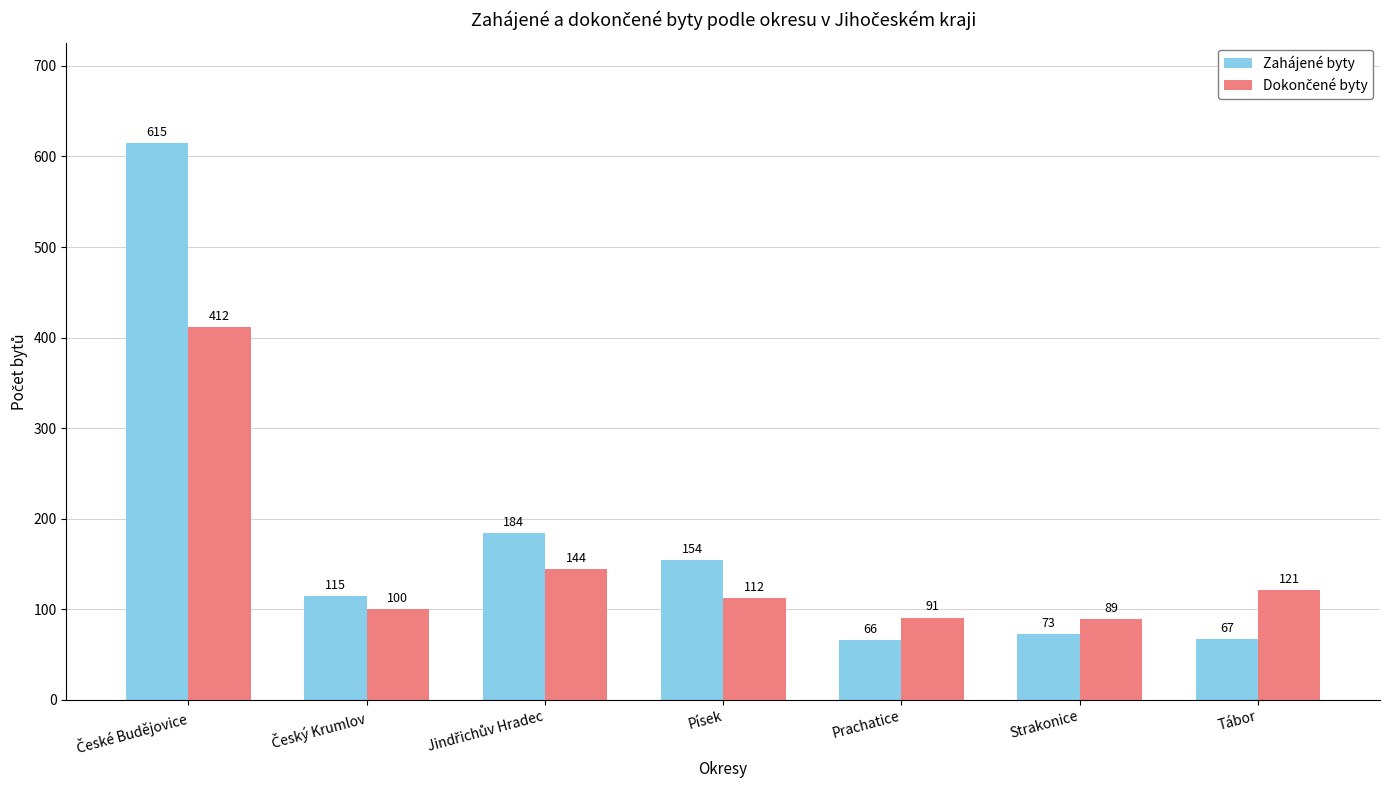

How many categories are shown in the chart?

7